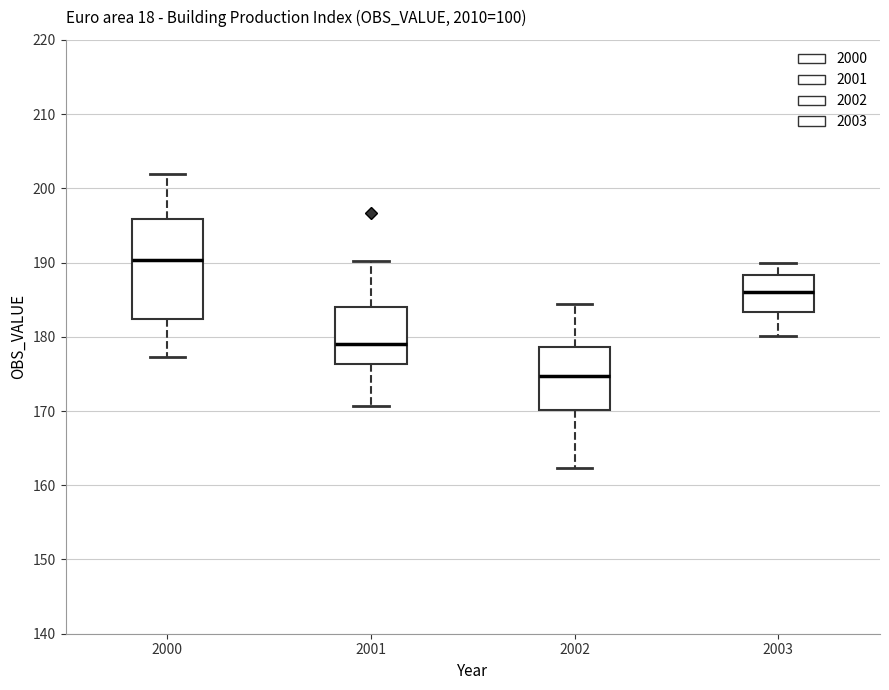

Reading left to right, read every box against the y-axis: the position of its median line, the range the box covers, and the ends of its whiskers. The values are not printed on the chart, so give them approximately, as read against the axis.

2000: median 190, box 182 to 196, whiskers 177 to 202
2001: median 179, box 176 to 184, whiskers 171 to 190
2002: median 175, box 170 to 179, whiskers 162 to 184
2003: median 186, box 183 to 188, whiskers 180 to 190